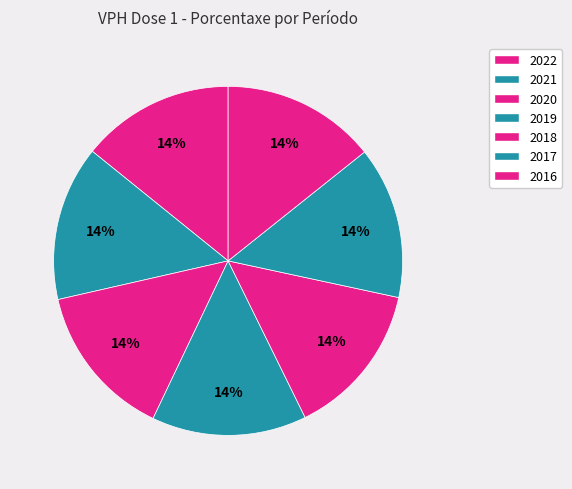

To the nearest percent, what is the average slice percentage?

14%